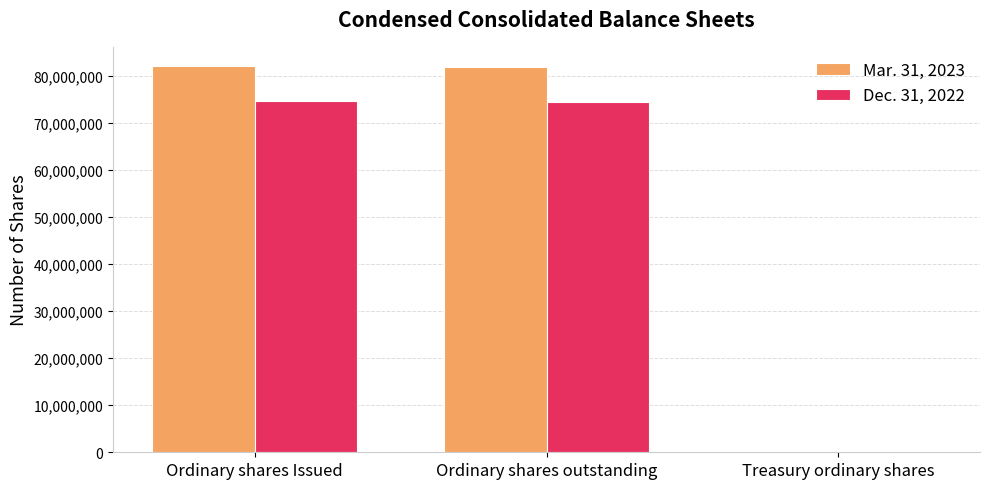

How many series are shown in this chart?

2